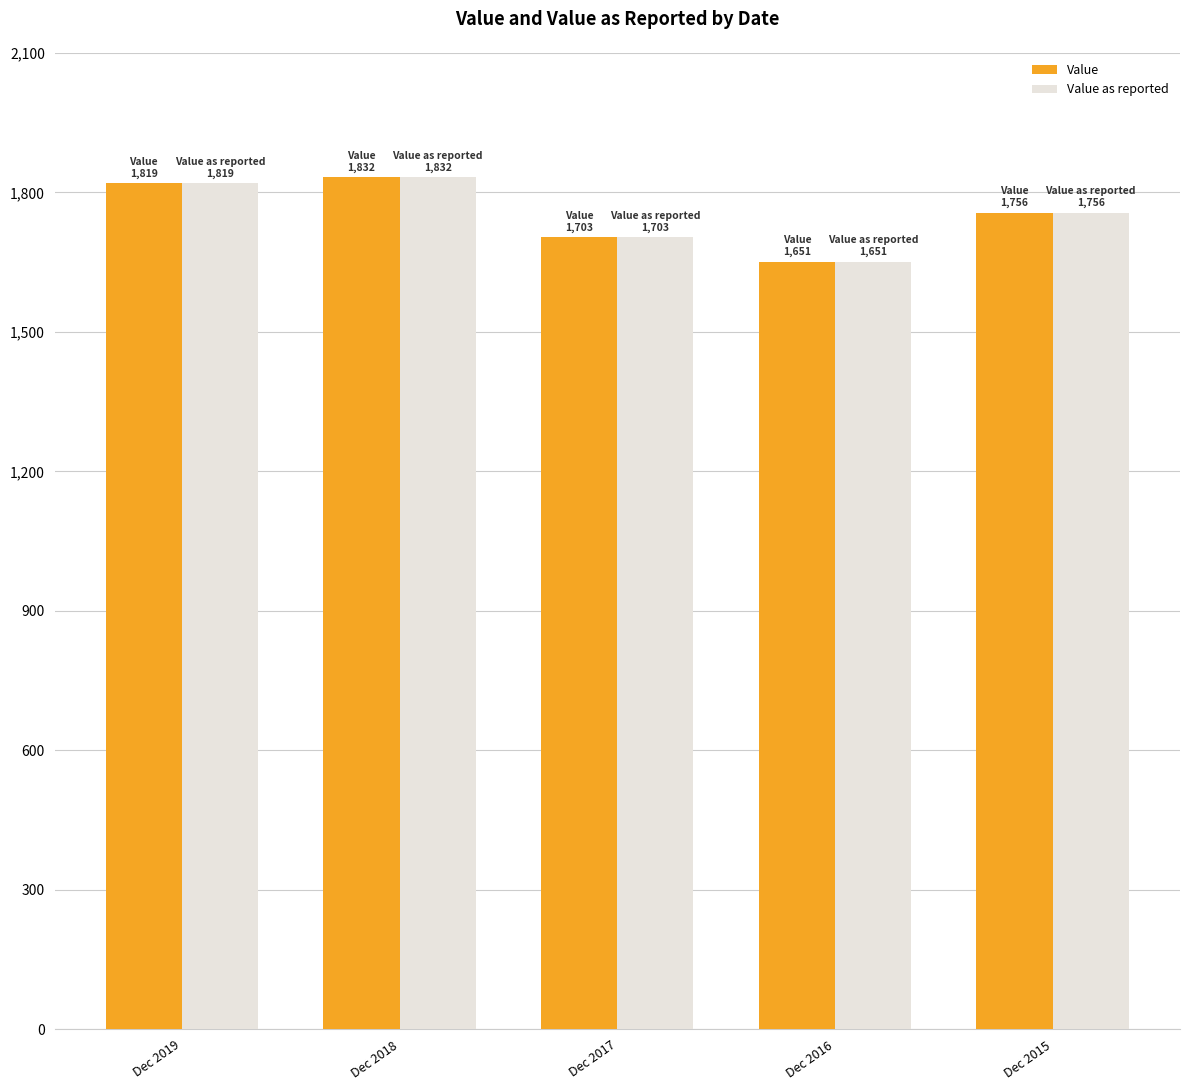

What is the total value across all series at Dec 2015?

3512